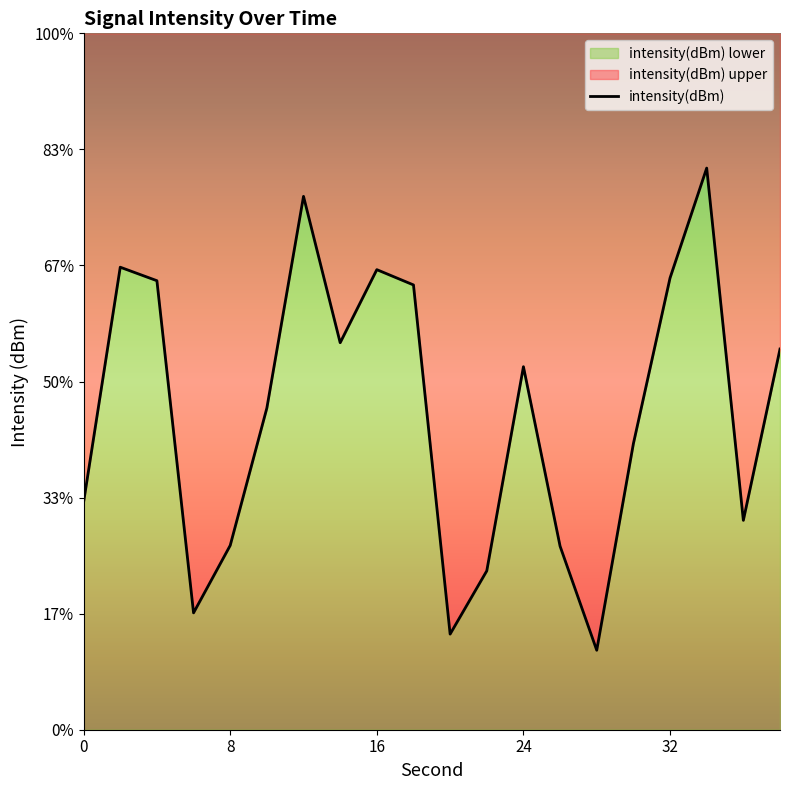

Read the value at 38.

-132.7